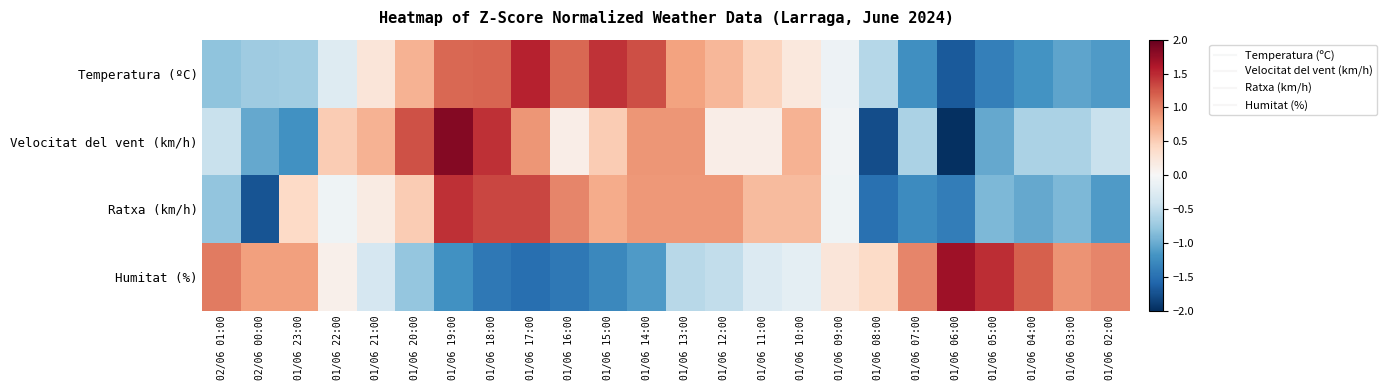

Which category has the lowest value across all series?

01/06 06:00